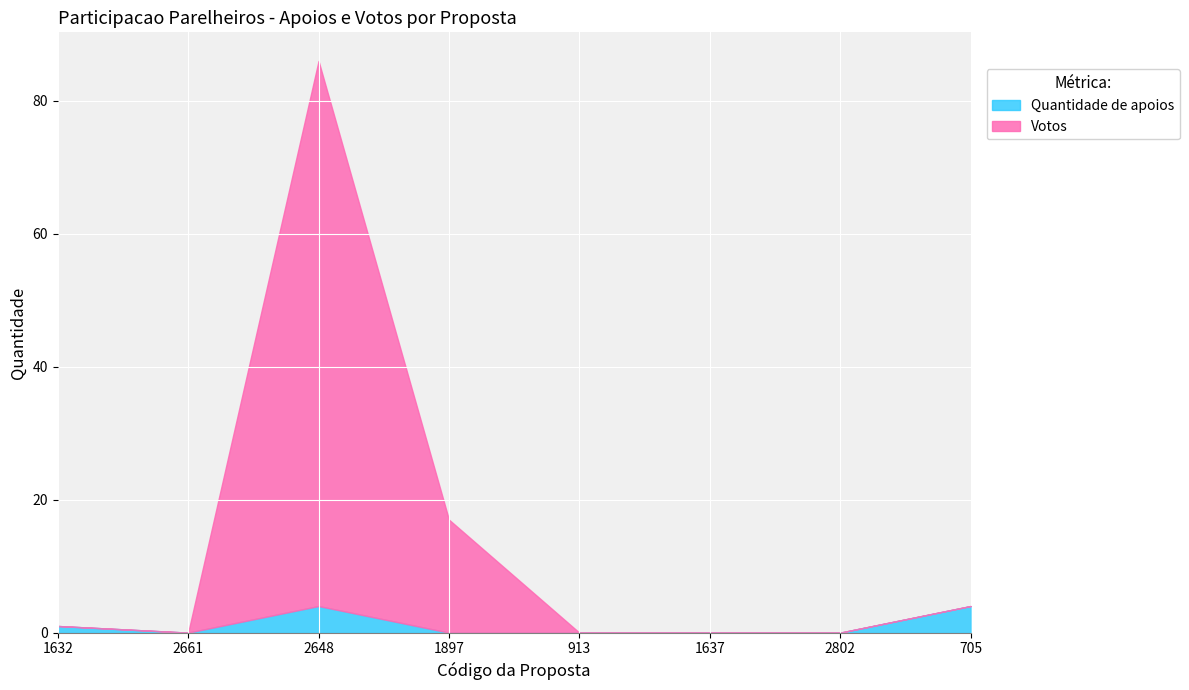

Rank the categories by Votos value from highest to lowest.

2648, 1897, 1632, 2661, 913, 1637, 2802, 705